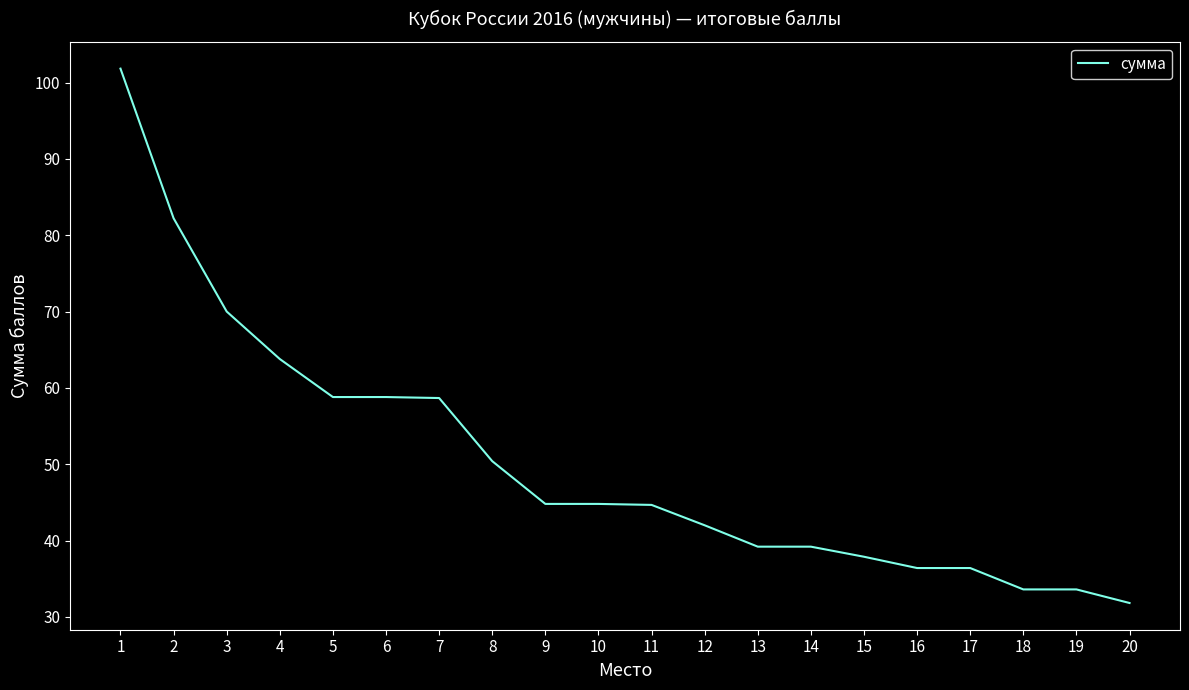

The value at 11 is 69.7. True or false?

False